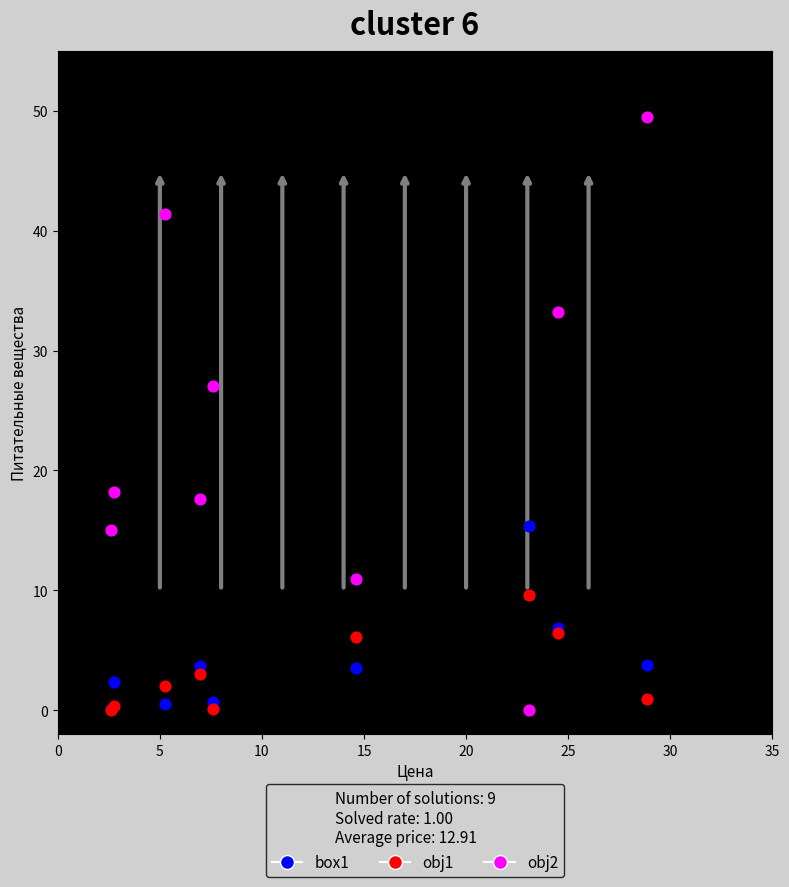

Across all series, what Y value is closest to 24?

27.0